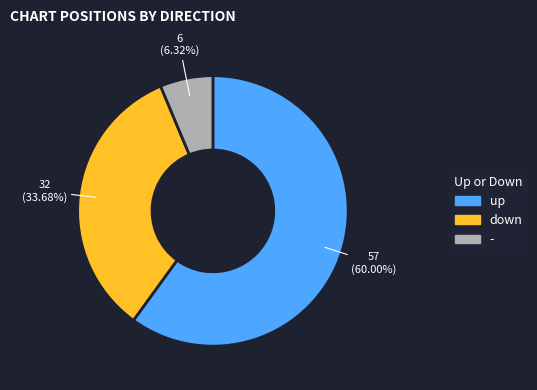

True or false: - accounts for 19% of the total.

False